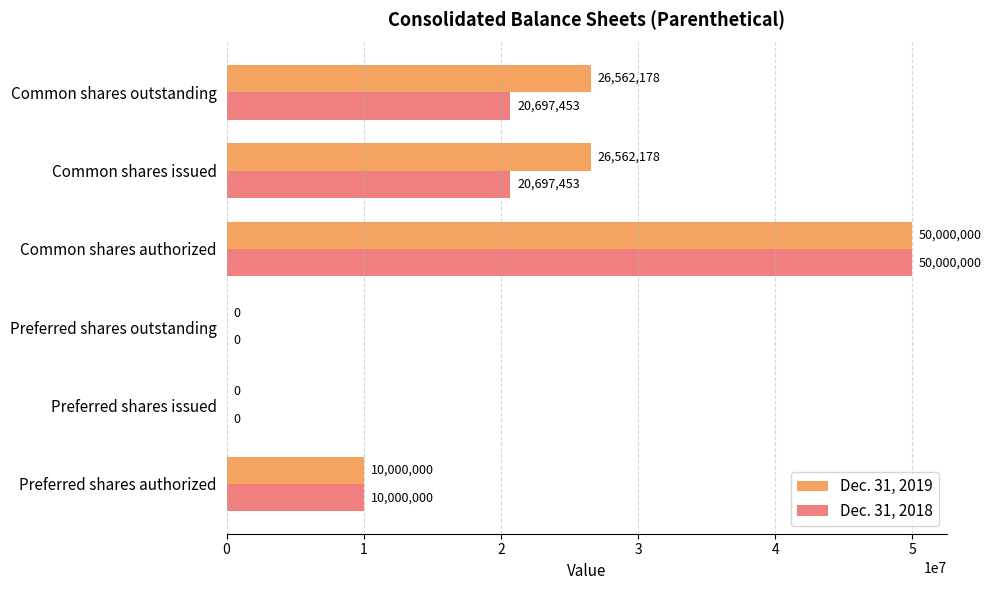

Which series changed the most between Preferred shares issued and Common shares outstanding?

Dec. 31, 2019